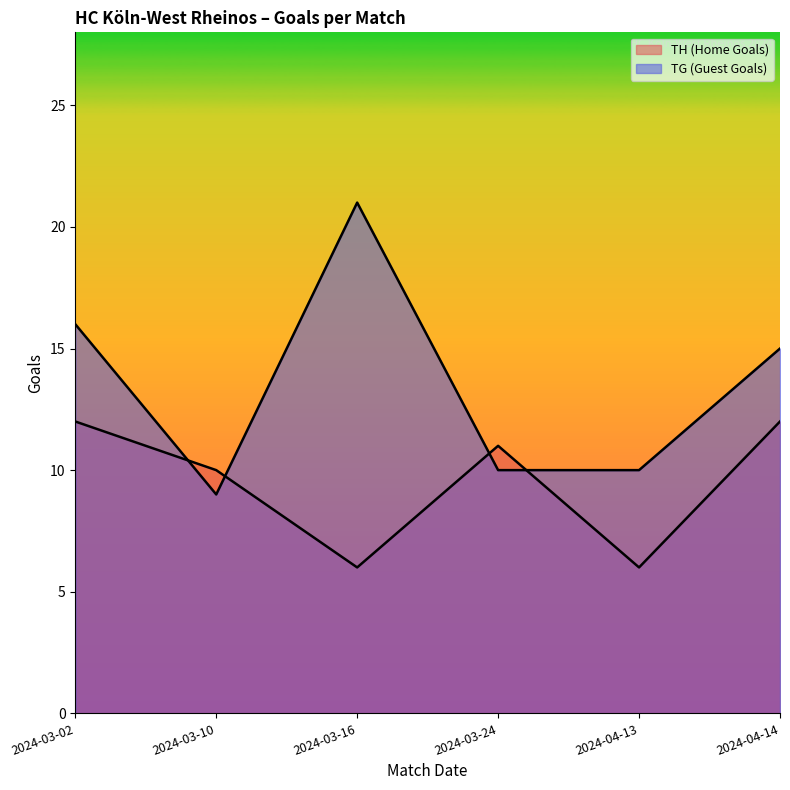

What is the difference between the highest and lowest values at 2024-03-24?

1